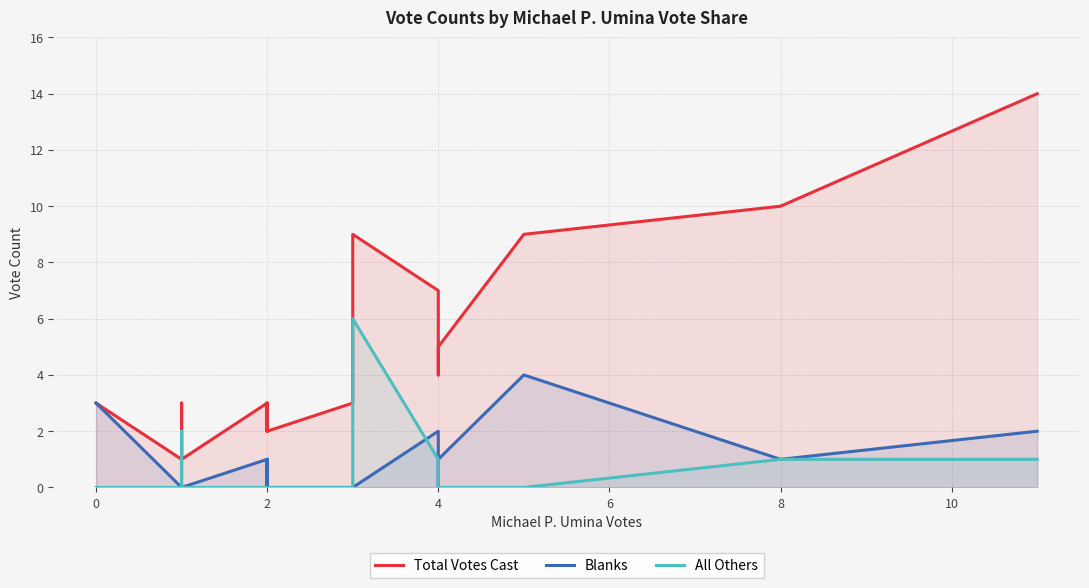

What are all the series names shown in the legend?

Total Votes Cast, Blanks, All Others